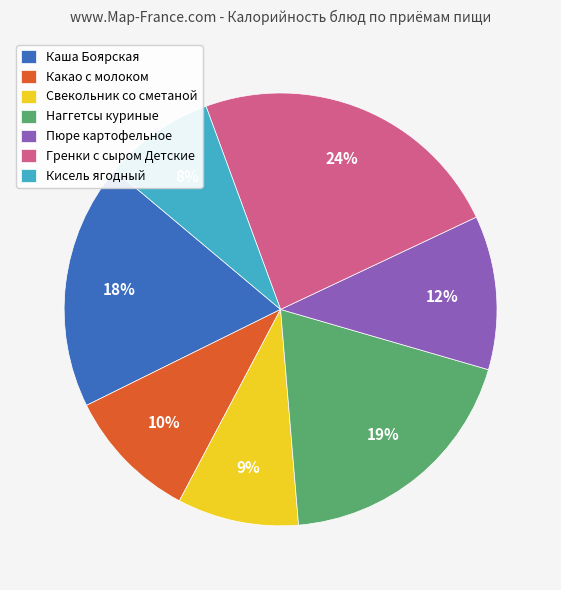

How many slices are in this pie chart?

7